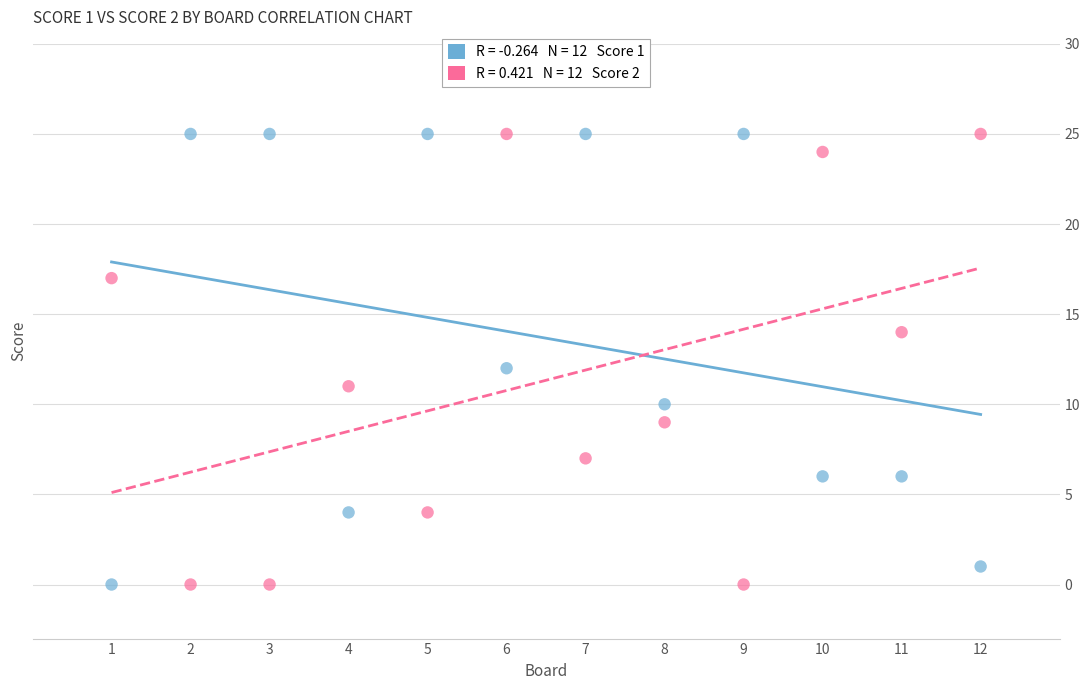

Across all data points, what is the range of Y values (max minus min)?

25